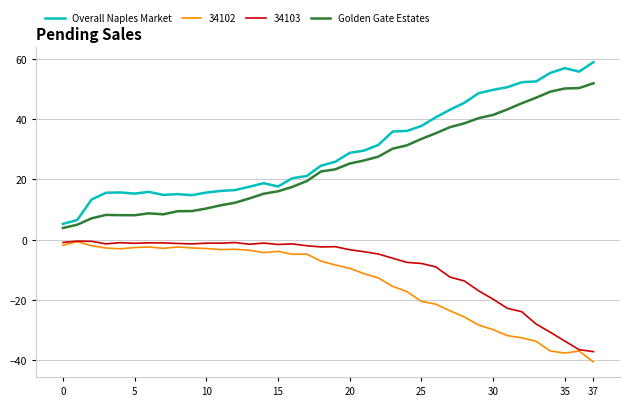

True or false: Overall Naples Market and 34103 intersect in this chart.

False